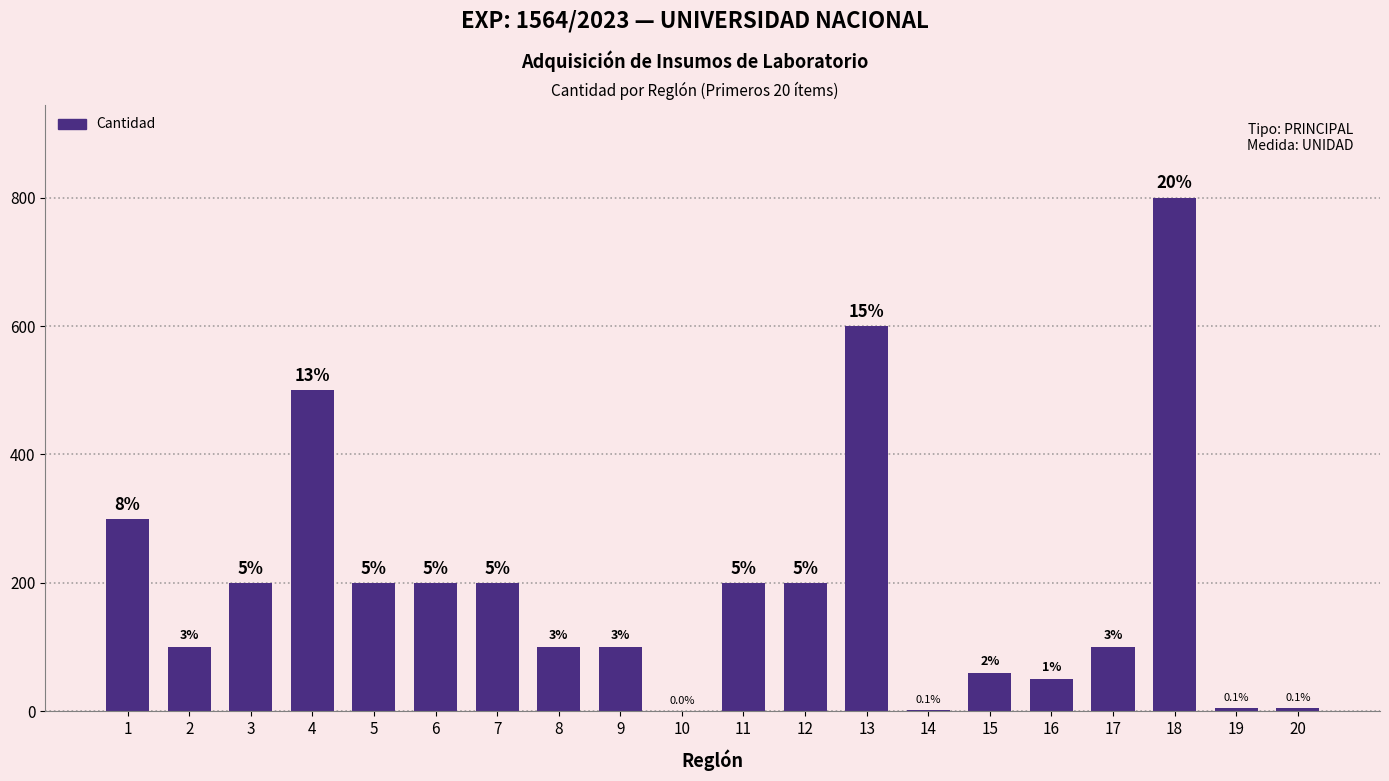

At which category does the chart reach its peak across all series?

18